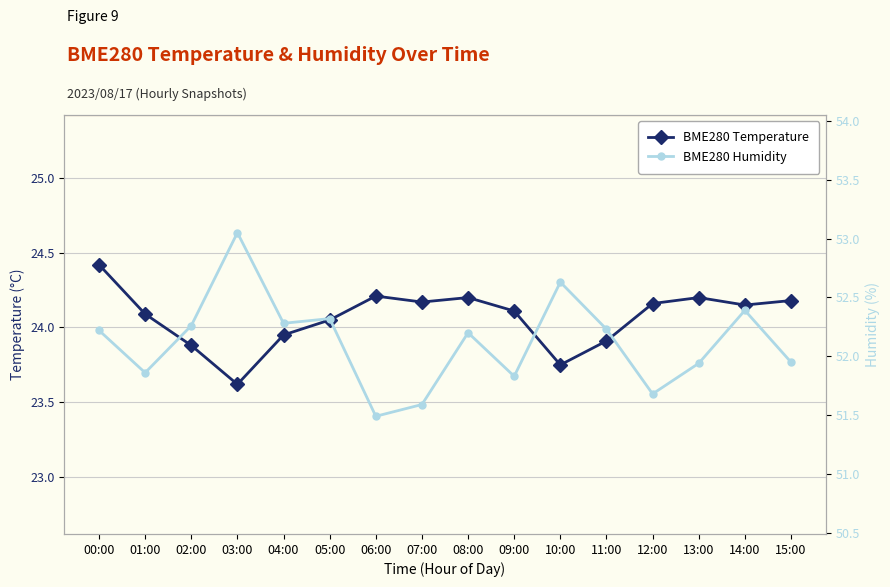

Is this an area chart (filled region under the line)?

No